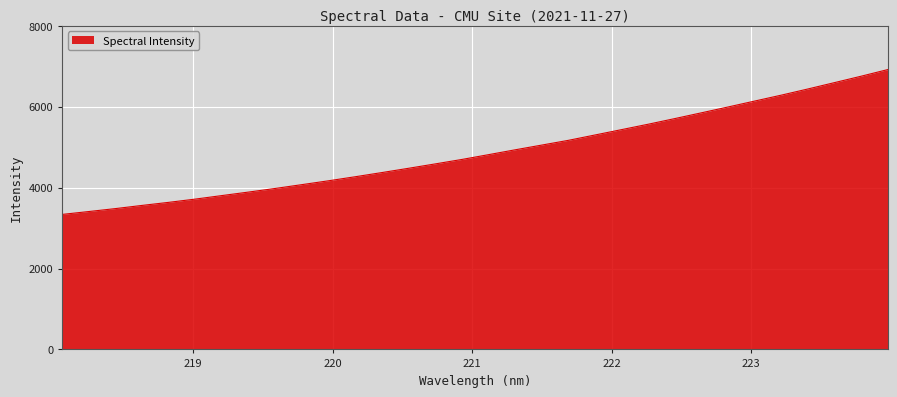

What is the difference between the maximum and minimum values?

3580.1